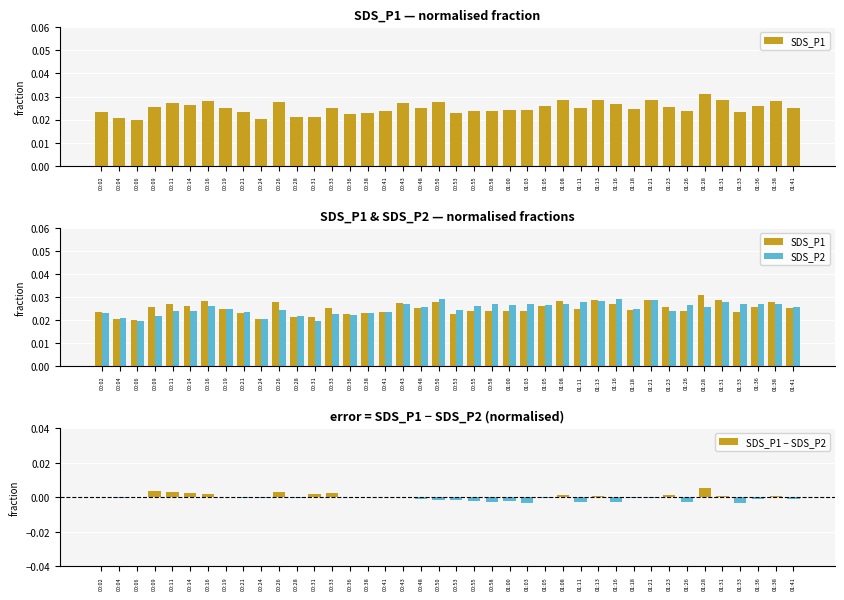

What are all the series names shown in the legend?

SDS_P1, SDS_P2, SDS_P1 − SDS_P2